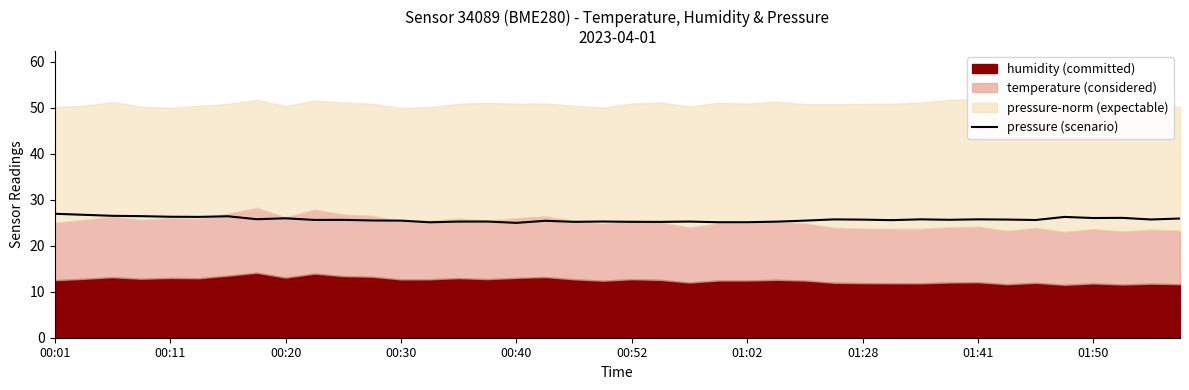

What is the highest value of the pressure (scenario) series?

27.0